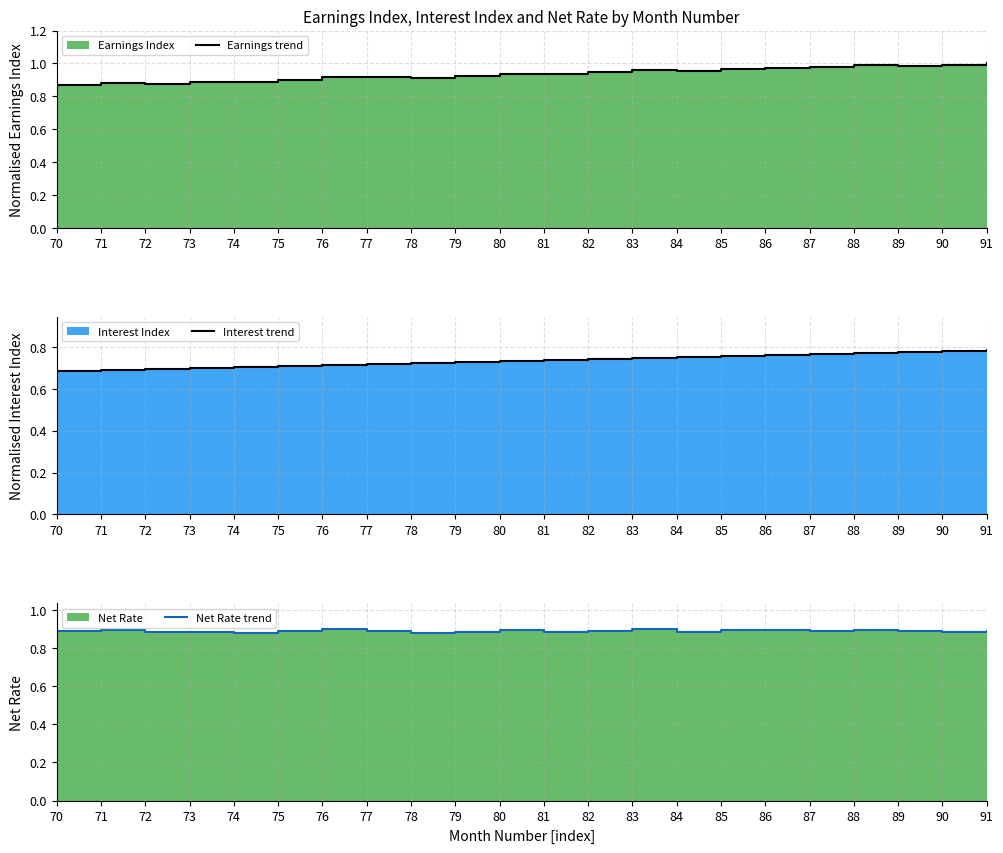

At which category does Net Rate trend reach its first local valley?

72